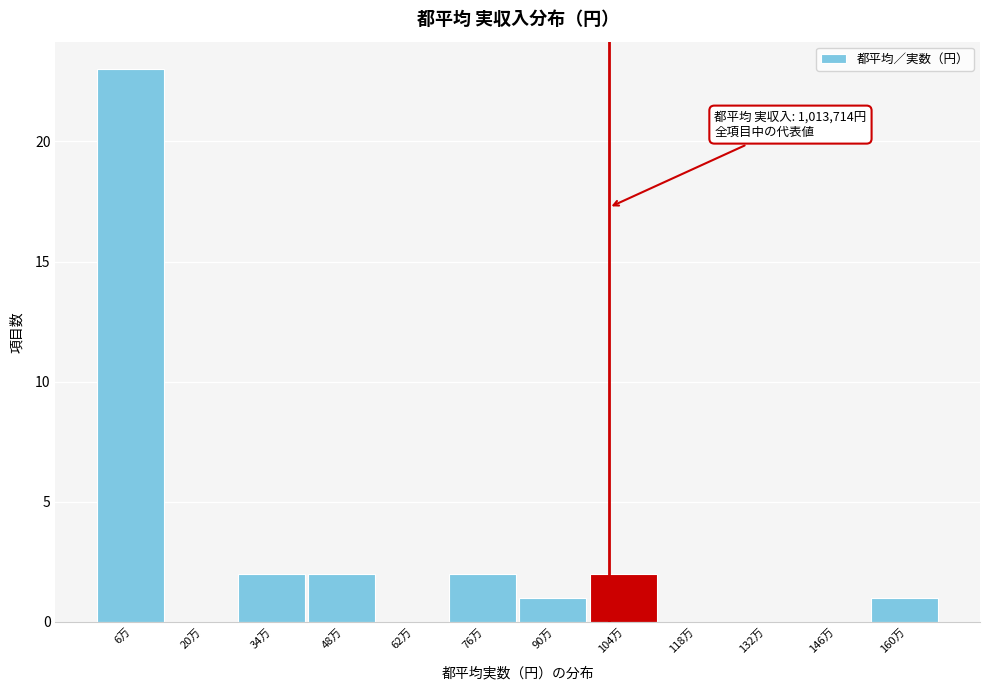

Reading left to right, list all the values displayed in this chart.

6万=23	20万=0	34万=2	48万=2	62万=0	76万=2	90万=1	104万=2	118万=0	132万=0	146万=0	160万=1